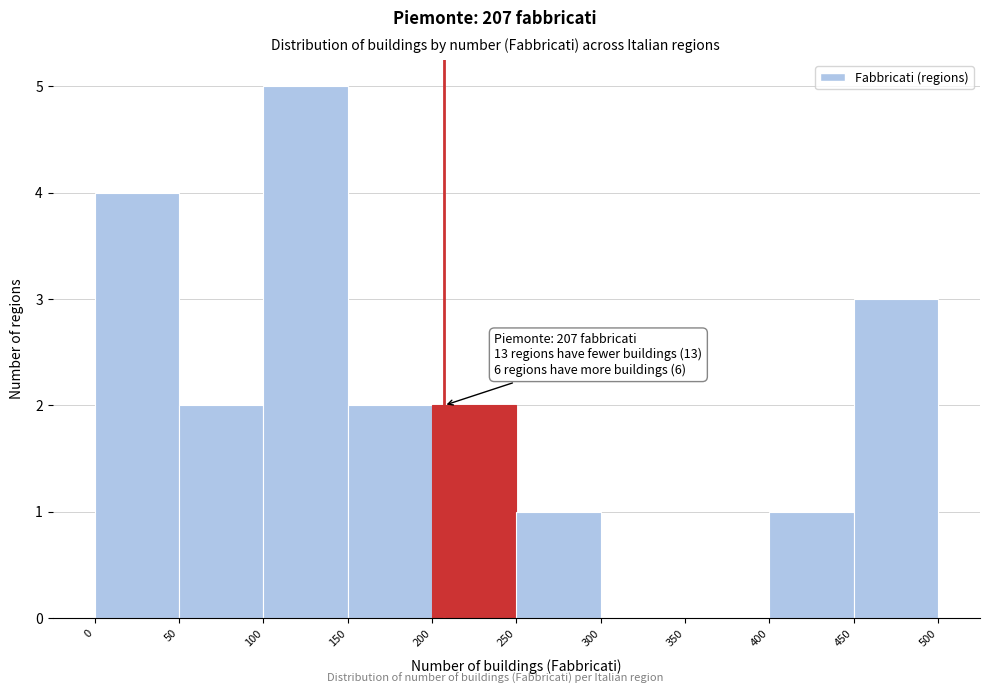

Which range on the x-axis has the tallest bar?

100 to 150